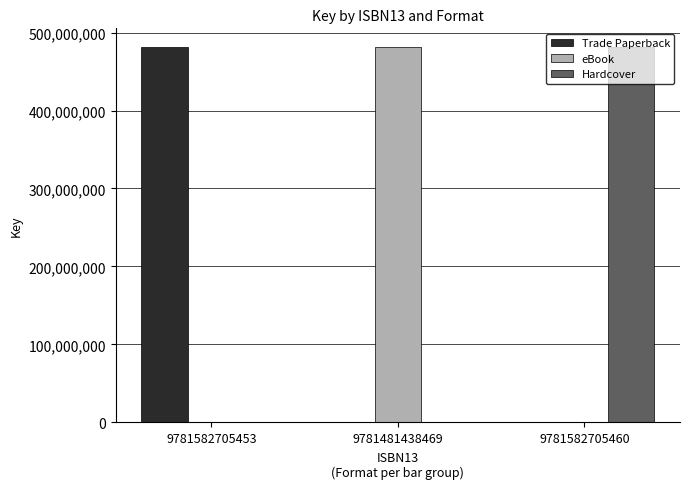

Reading right to left, list all the values displayed in this chart.

Trade Paperback: 0	0	481312349
eBook: 0	481312349	0
Hardcover: 481312349	0	0